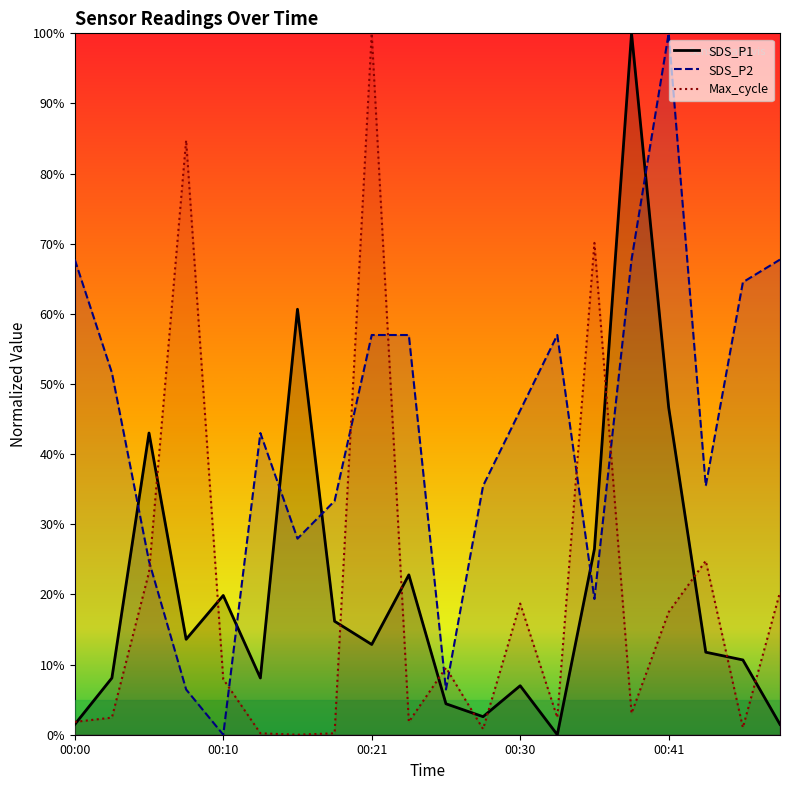

What is the difference between the highest and lowest values at 00:13?

0.4